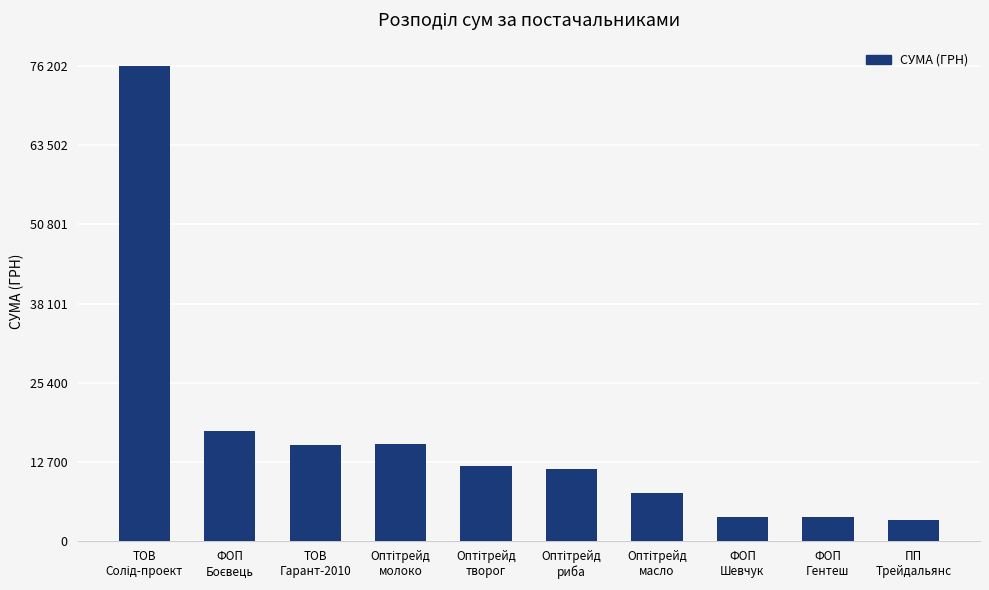

The chart shows a value of 15629.4 at Оптітрейд
риба. True or false?

False